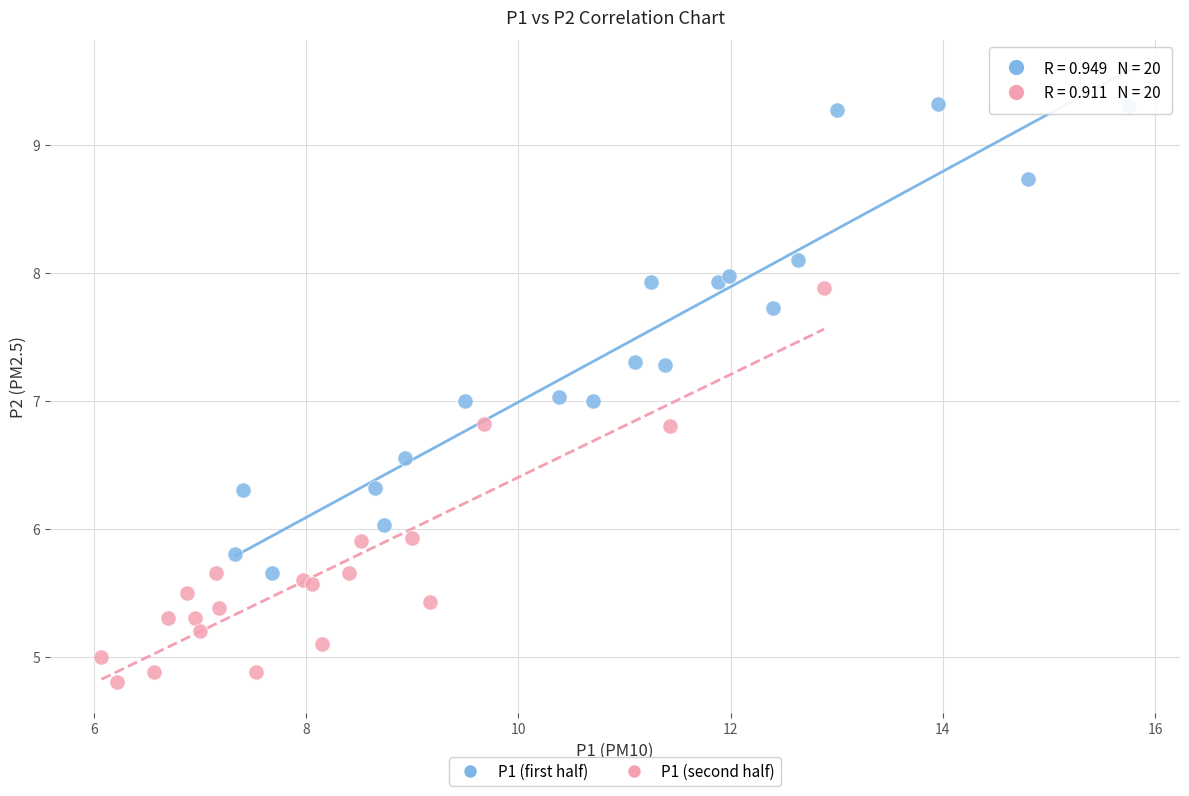

Which series has the widest spread of Y values?

P1 (first half)